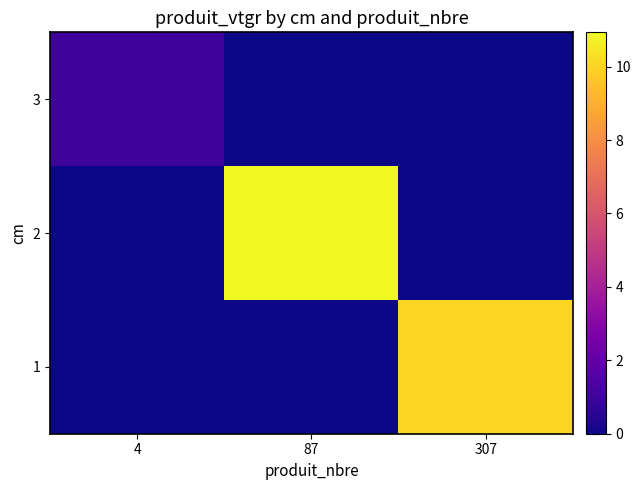

Which has a higher value, 4 or 87?

4